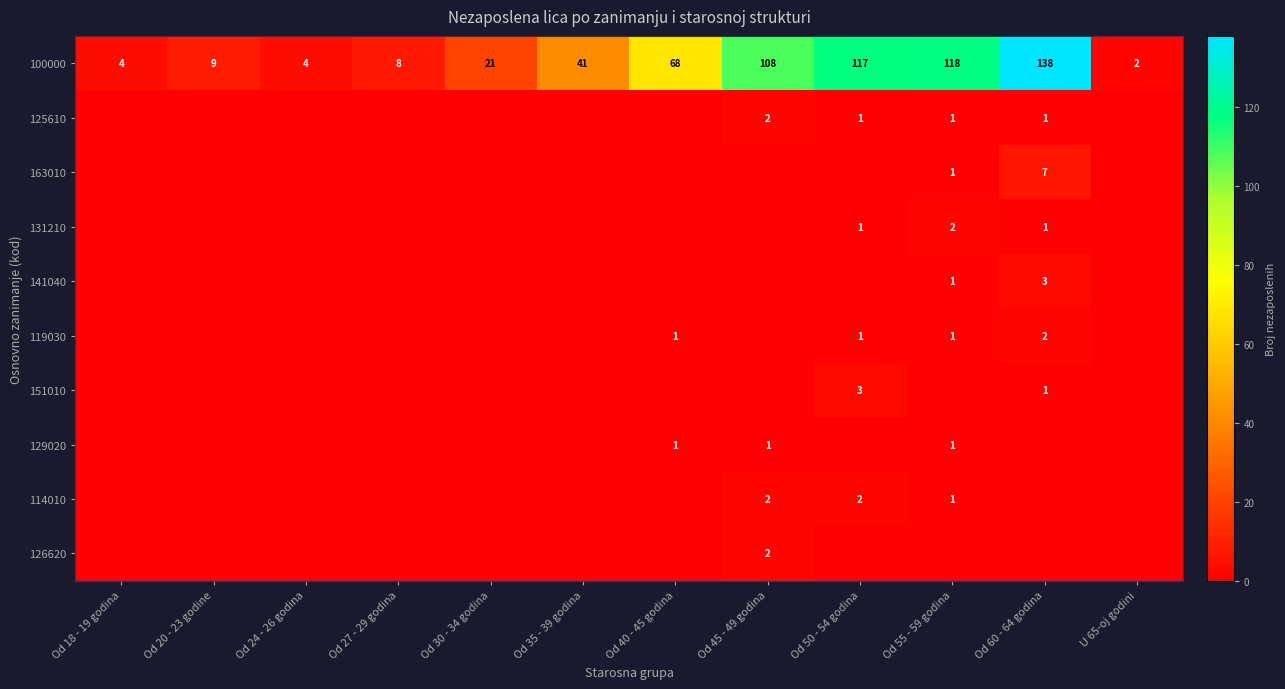

True or false: 100000 has a value of 21 at Od 30 - 34 godina.

True